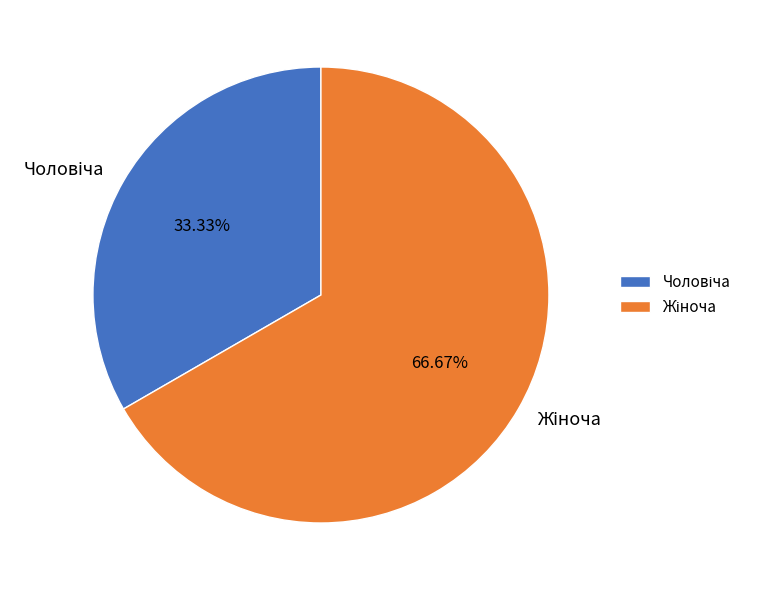

Does any single category account for the majority?

Yes